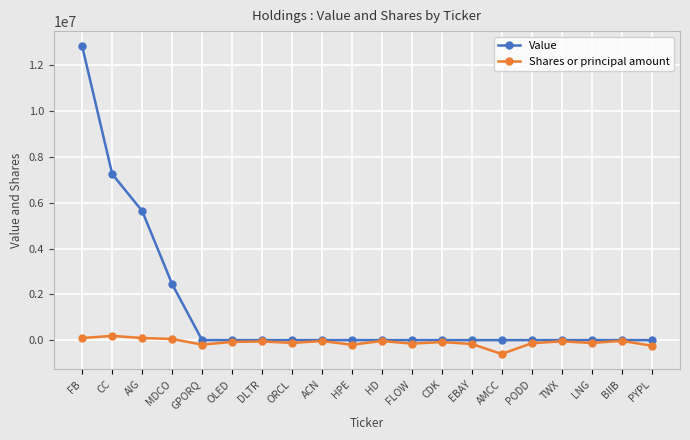

What is the value of the Shares or principal amount point at the 18th from the left?

-124608